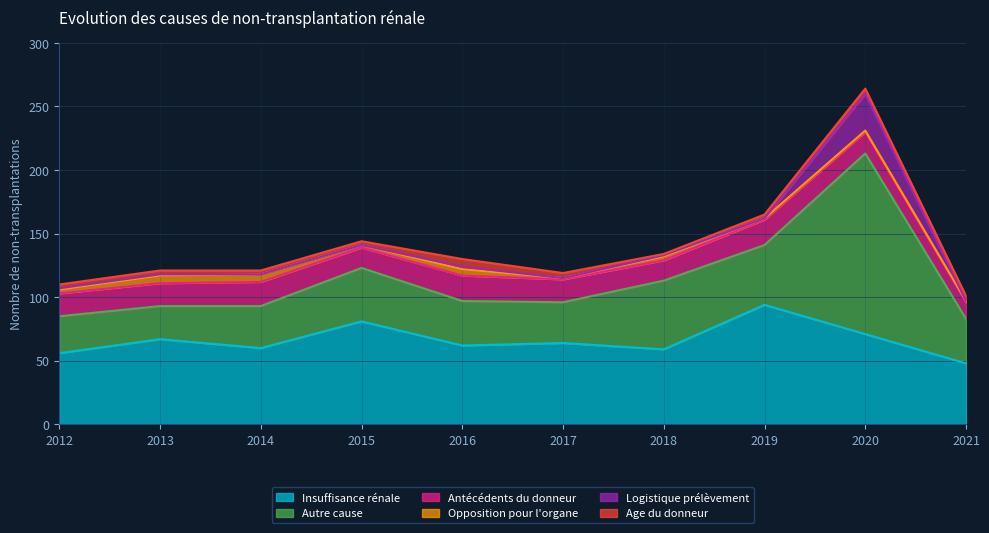

How many times do Age du donneur and Opposition pour l'organe cross each other?

3